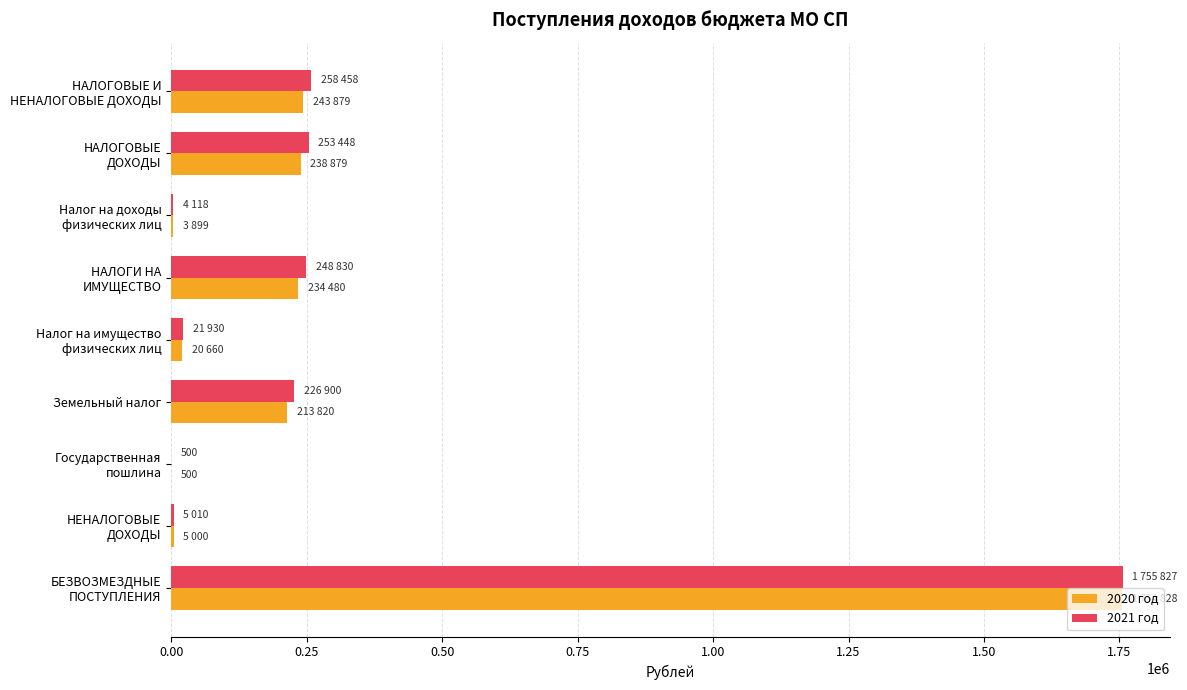

What is the greatest value displayed?

1755827